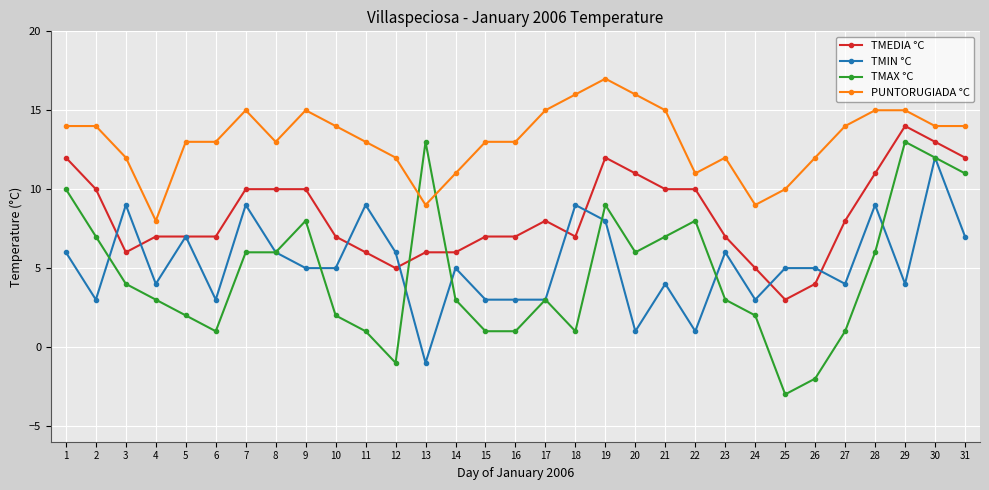

What is the approximate value of PUNTORUGIADA °C at 31?

14